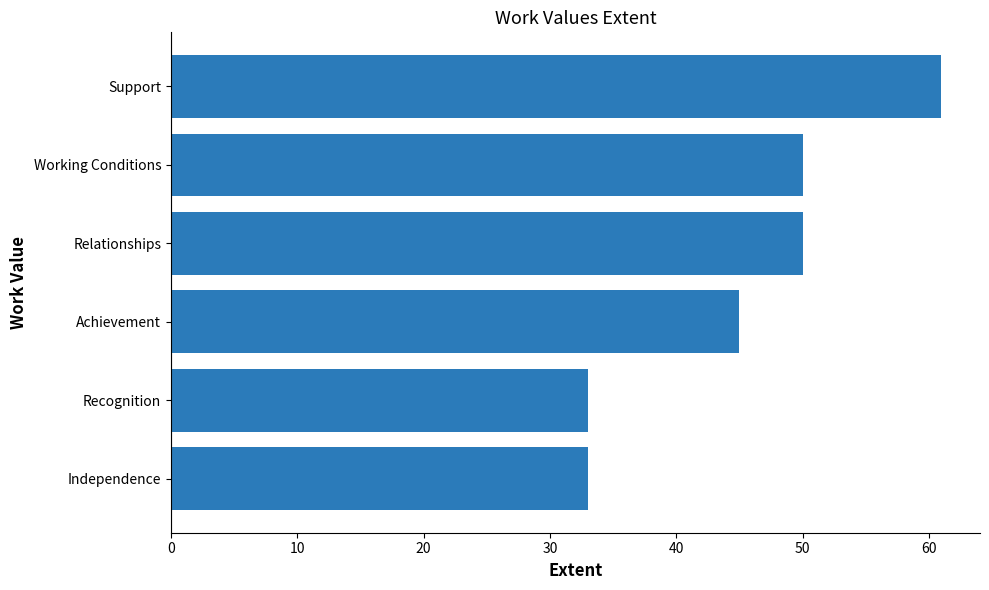

What is the approximate value at Working Conditions?

50